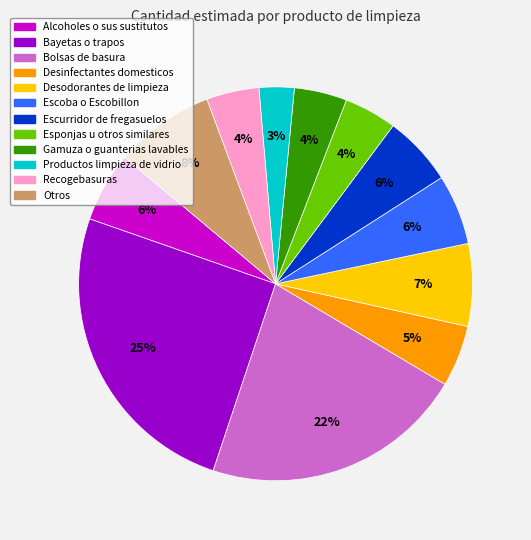

To the nearest percent, what is the average slice percentage?

8%